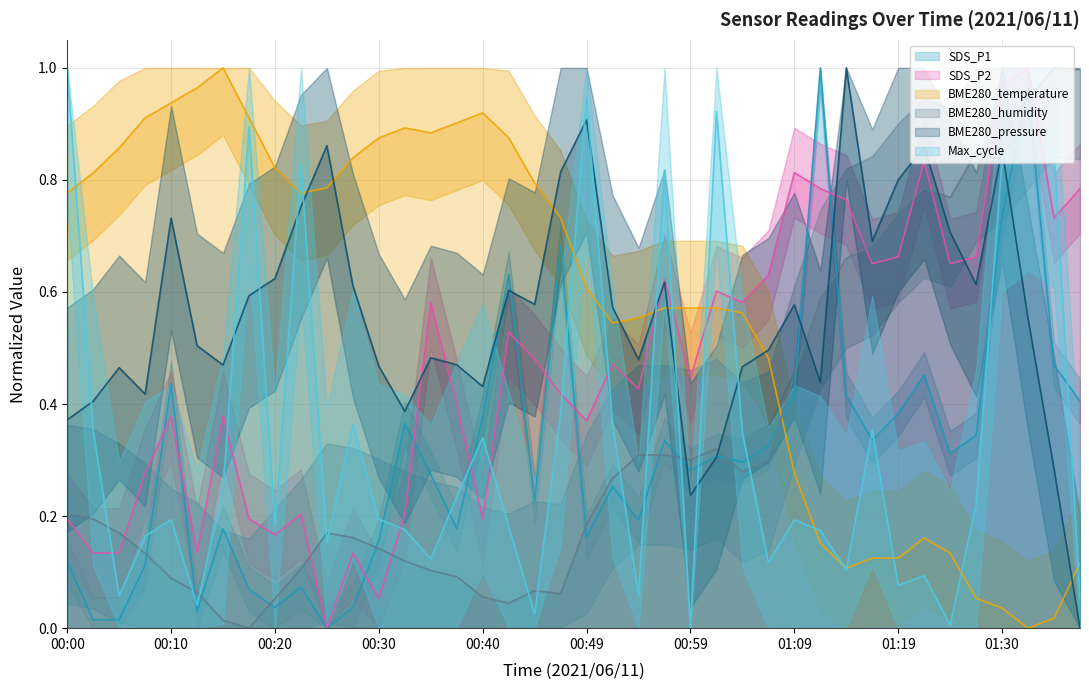

What is the difference between the highest and lowest values at 00:57?

0.5